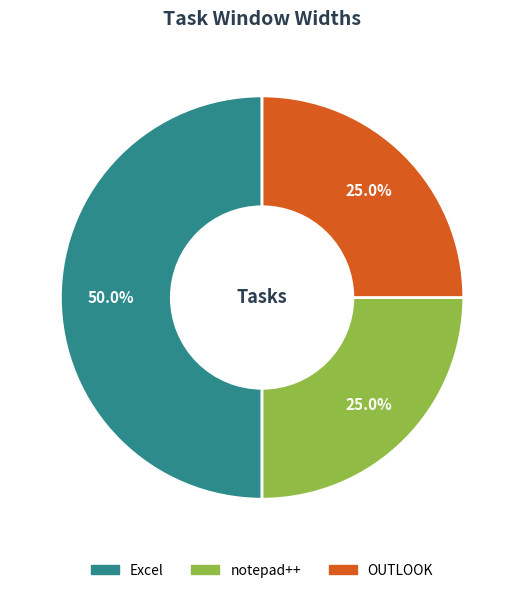

What is the ratio of the value at Excel to the value at OUTLOOK?

2.0